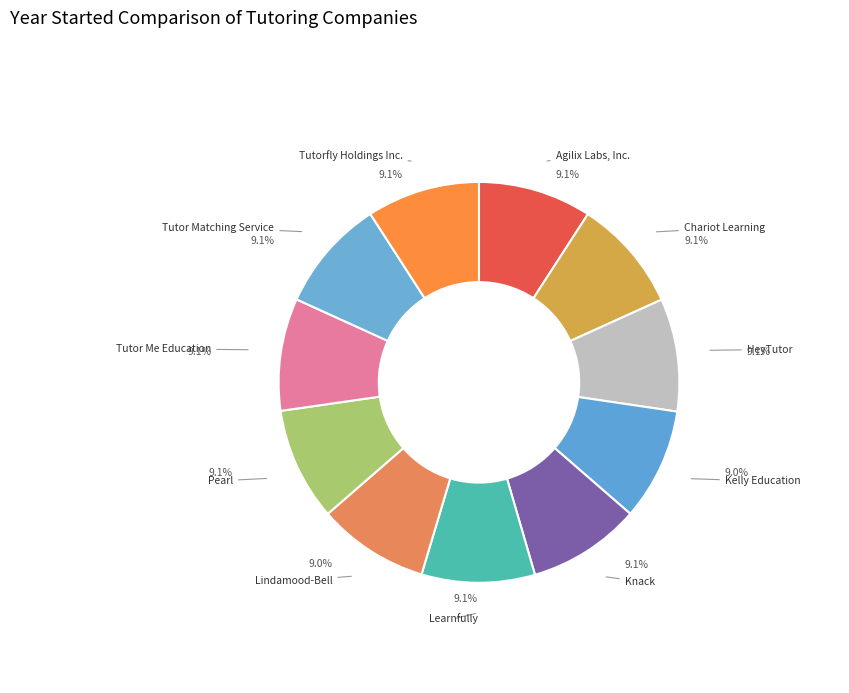

Is HeyTutor the majority of the pie?

No